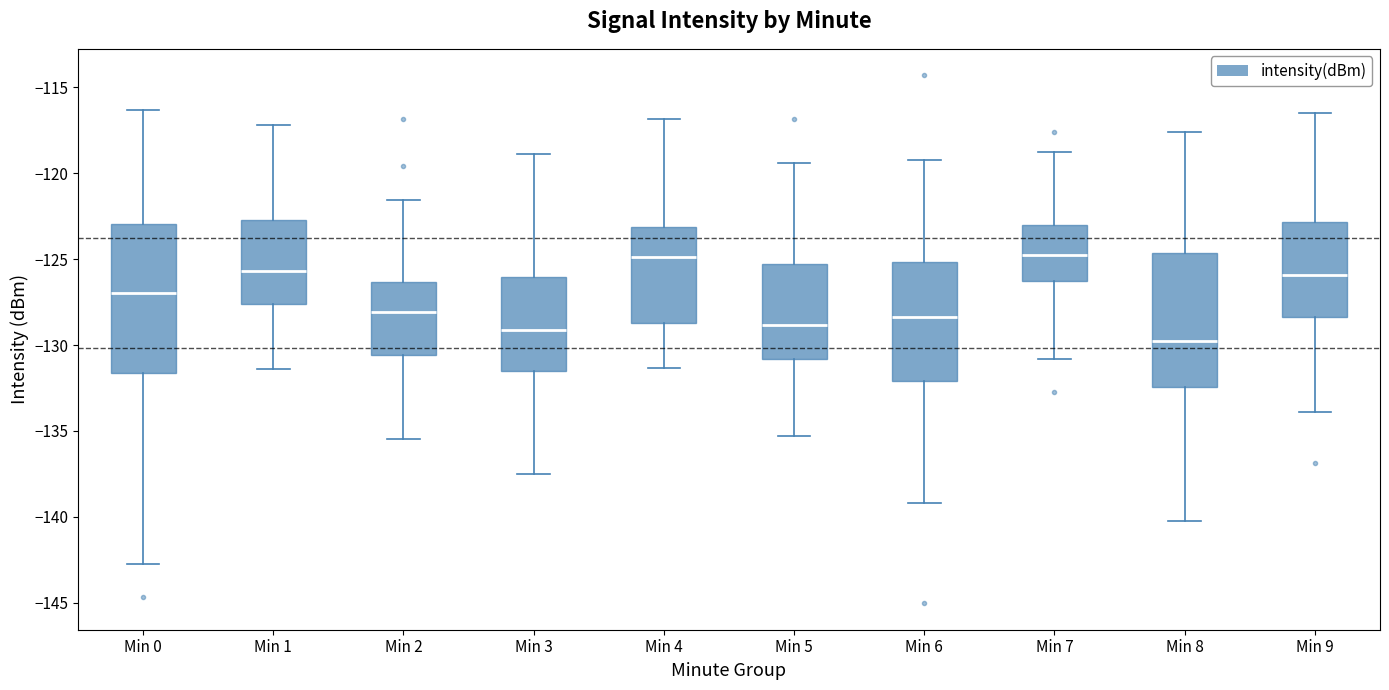

Where is the lower edge of the box for Min 1 on the y-axis? The values are not printed on the chart, so give them approximately, as read against the axis.

-127.5